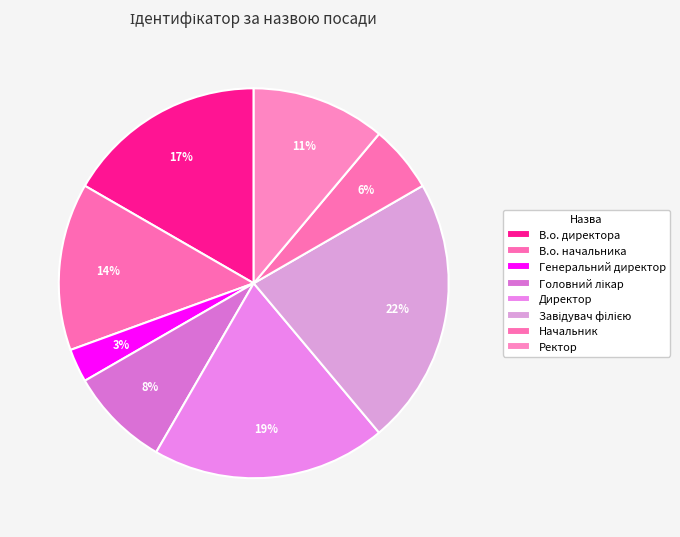

Which category has the smallest portion of the pie?

Генеральний директор